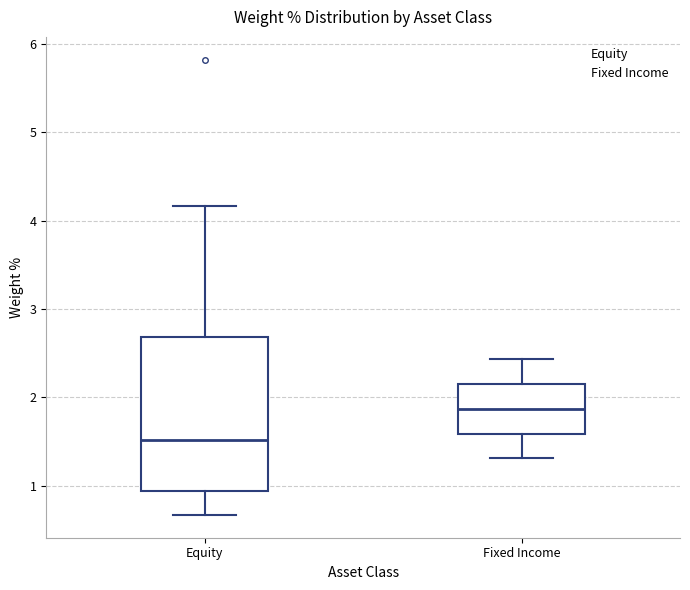

Where does the median line of the box for Equity sit on the y-axis? The values are not printed on the chart, so give them approximately, as read against the axis.

1.5